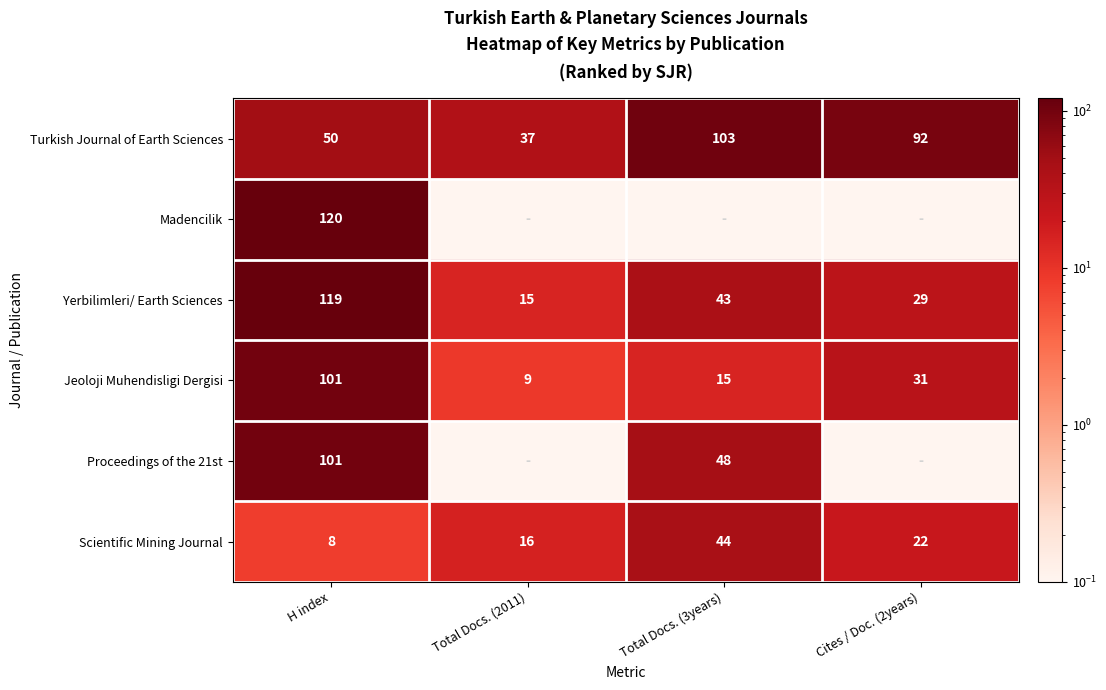

Is it true that Turkish Journal of Earth Sciences equals 52.6 at Total Docs. (2011)?

False